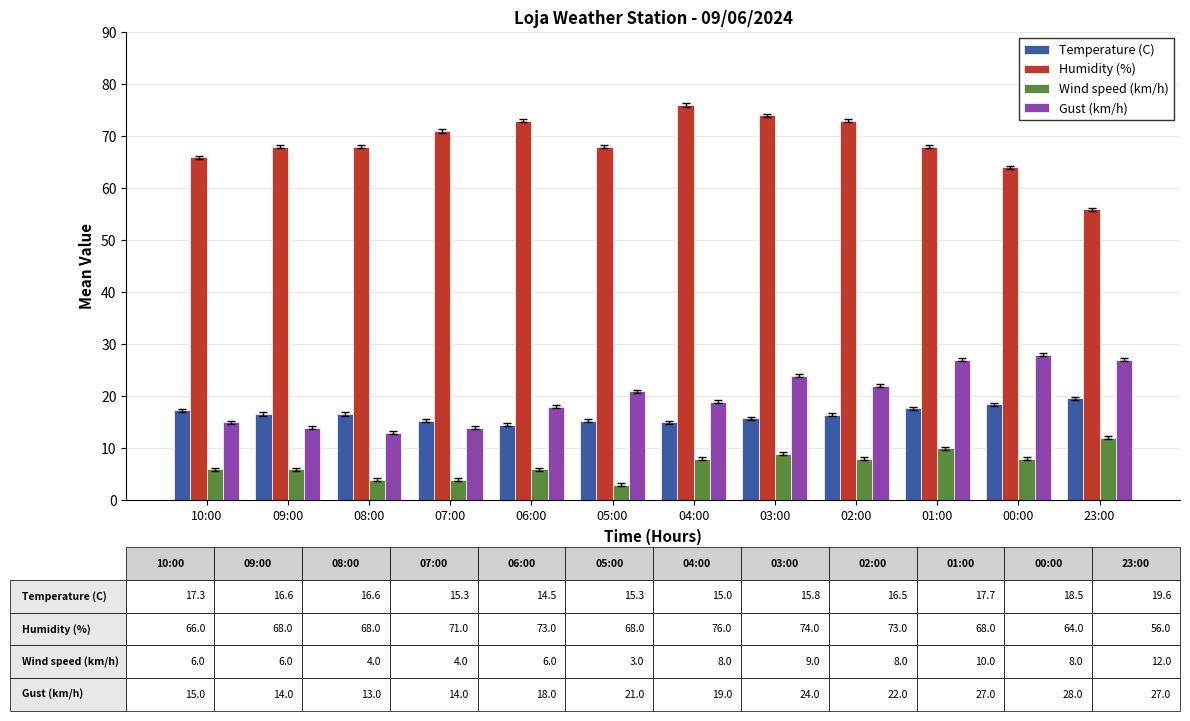

How many bars are there in total?

48